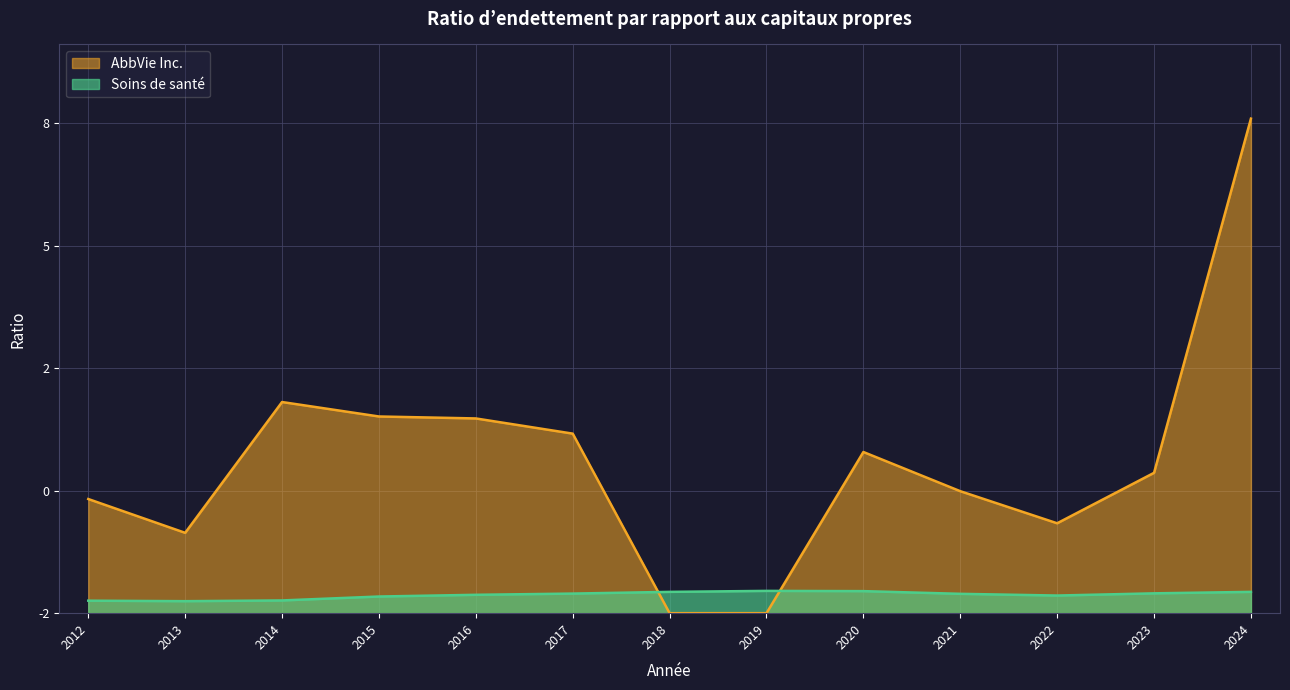

In AbbVie Inc., how many points are higher than both neighbors (excluding endpoints)?

2